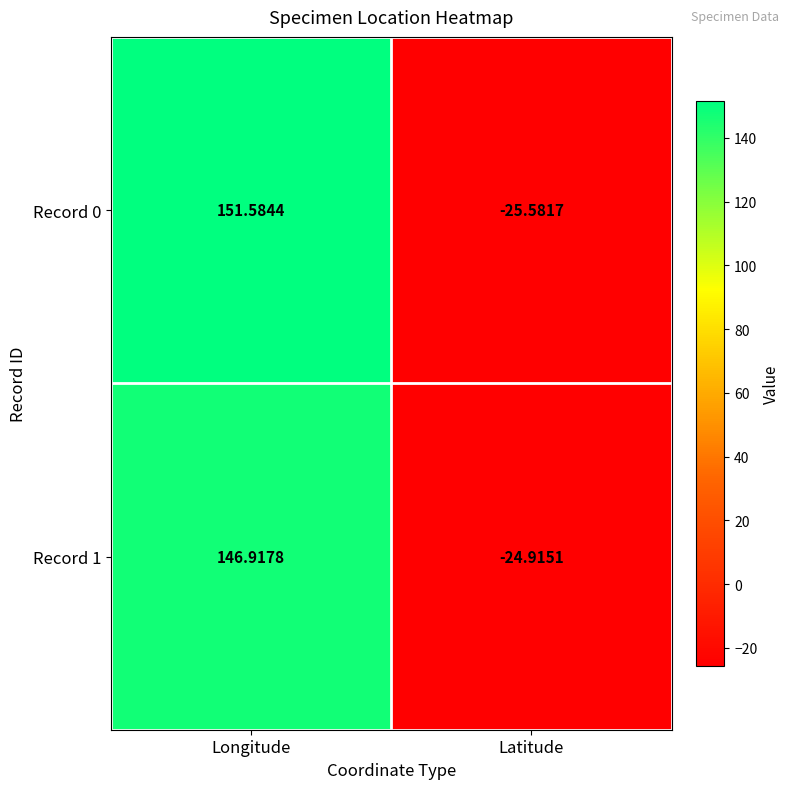

How many data points in Record 1 are less than 146?

1